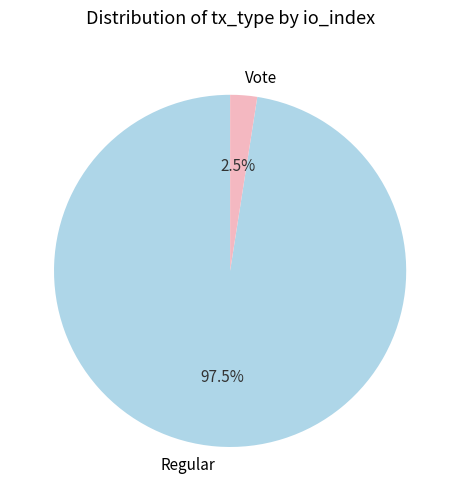

Is there a majority slice in this chart?

Yes